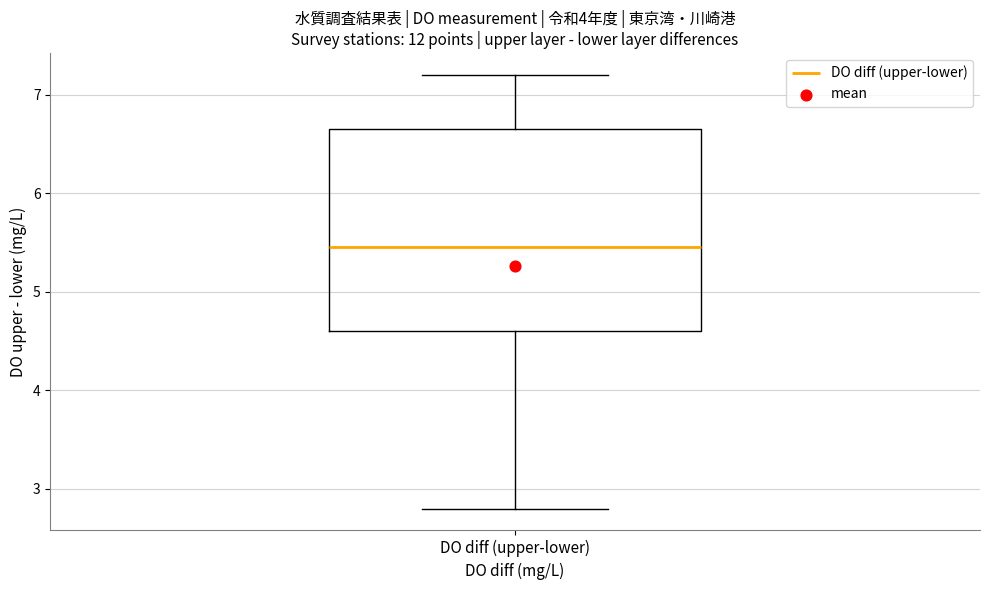

Read this box plot against the y-axis: the position of the median line, the range covered by the box, and the ends of both whiskers. The values are not printed on the chart, so give them approximately, as read against the axis.

median 5.5, box 4.6 to 6.7, whiskers 2.8 to 7.2